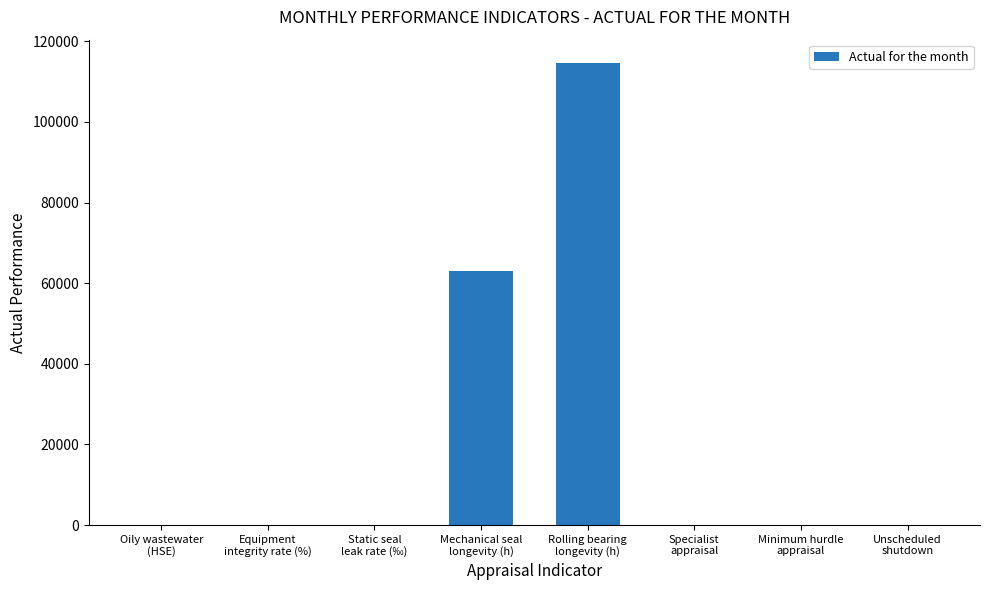

The value at Unscheduled
shutdown is 0.0. True or false?

True